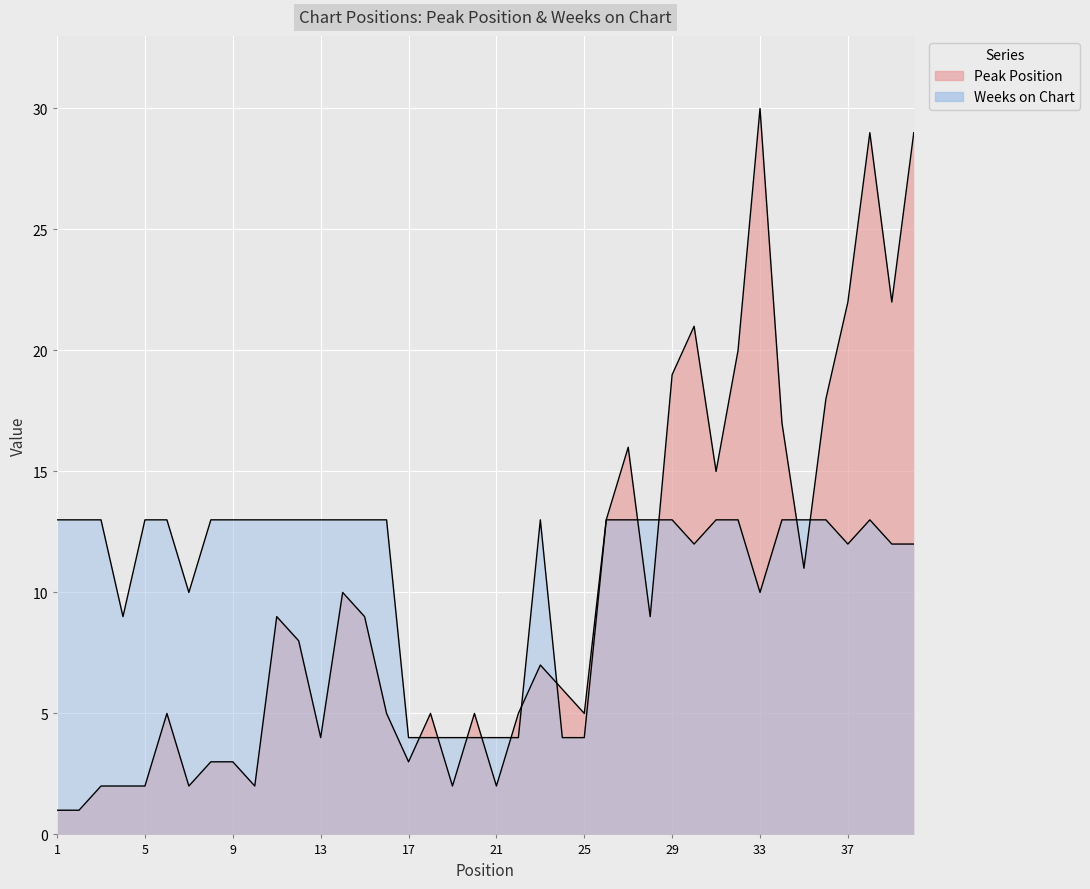

What are all the series names shown in the legend?

Peak Position, Weeks on Chart